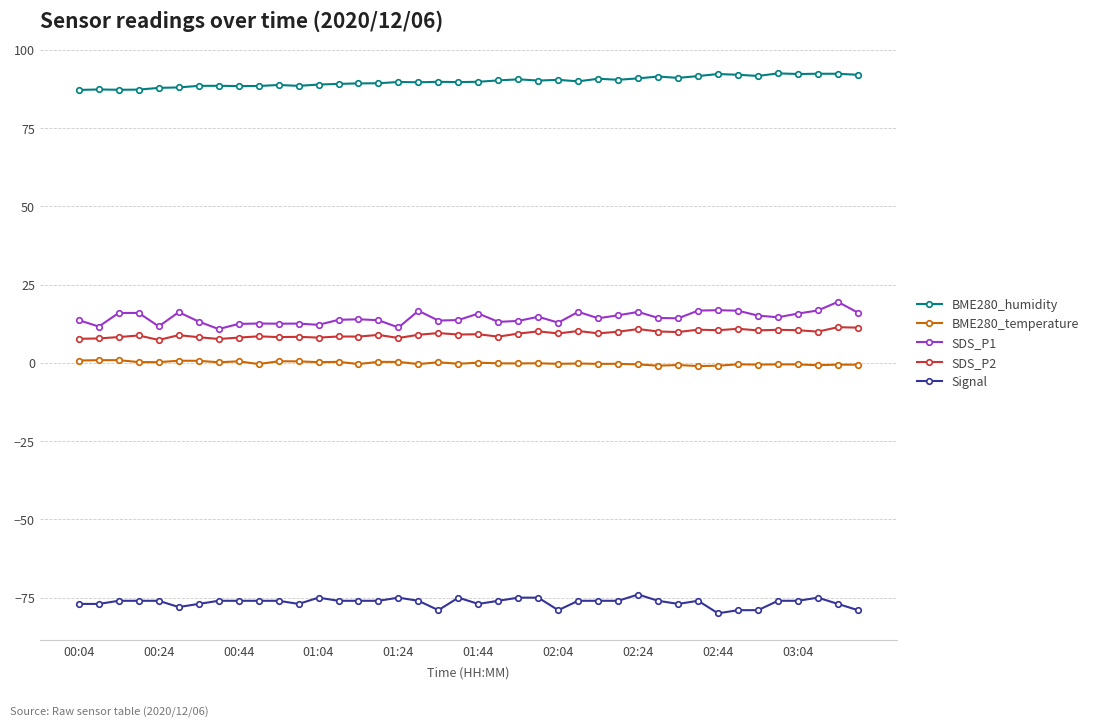

True or false: SDS_P2 has more than 1 interior local peaks.

True